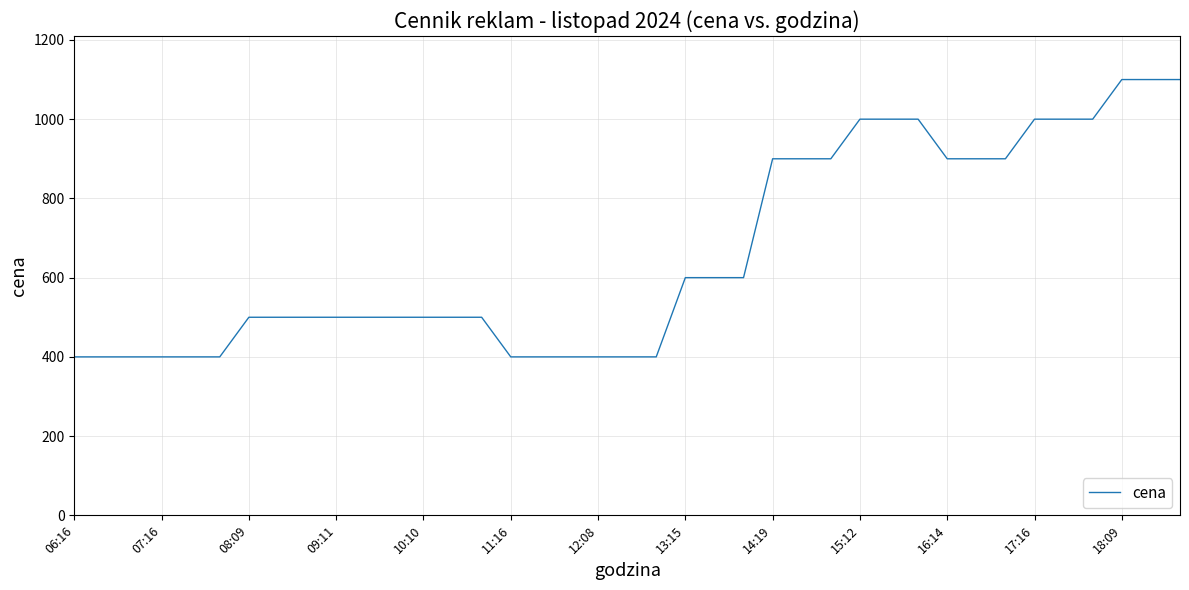

How many lines are shown in the chart?

1